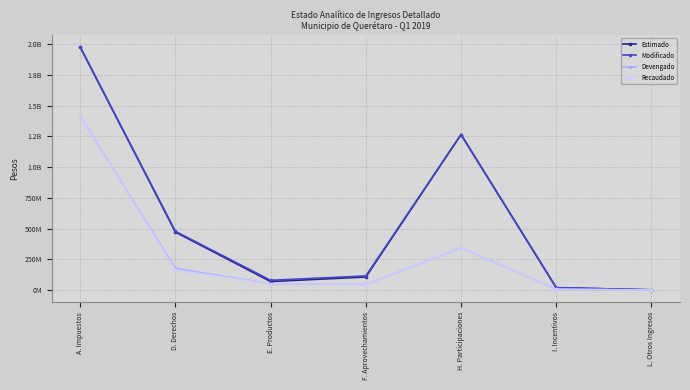

Which series changed the most between D. Derechos and H. Participaciones?

Estimado